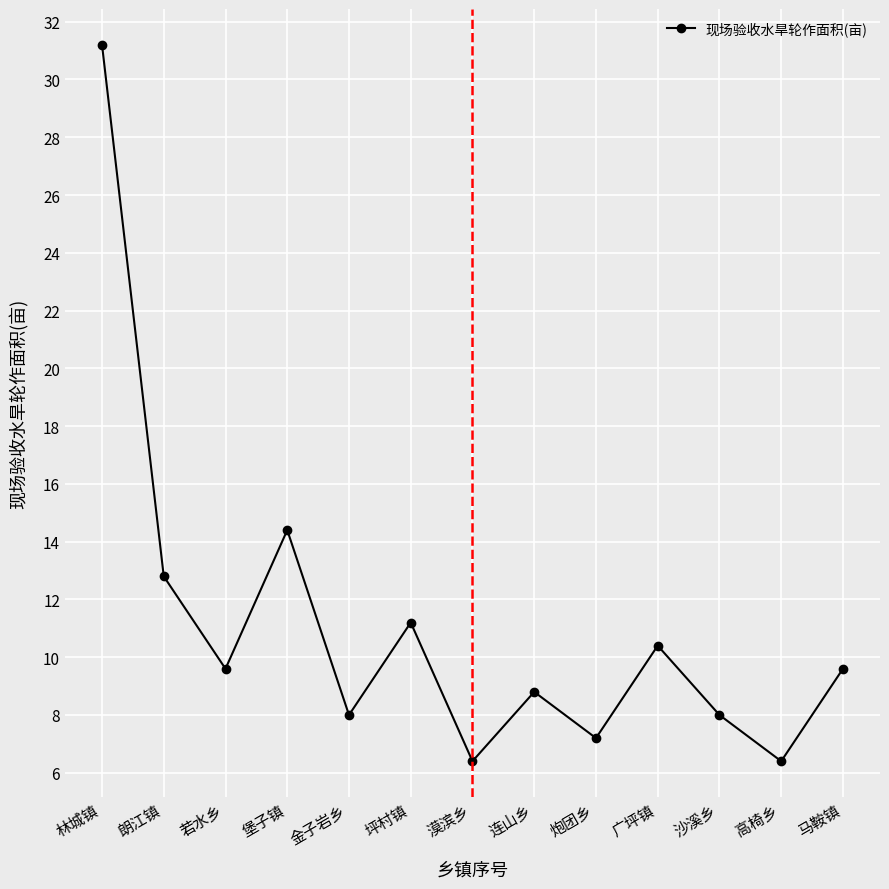

At which category does the chart reach its peak across all series?

林城镇